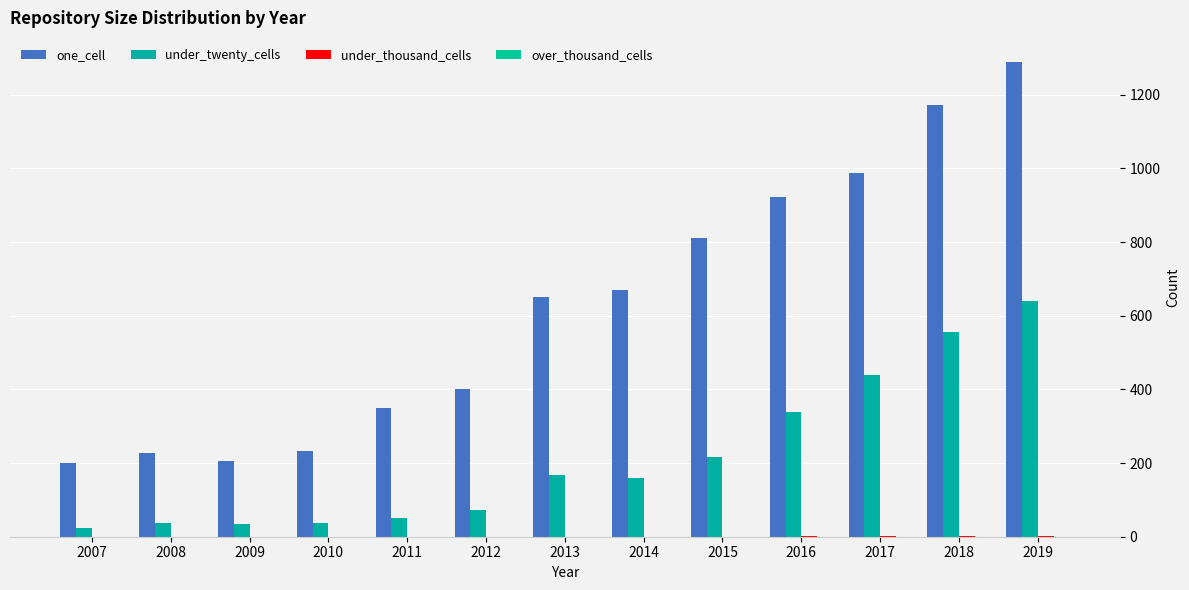

What is the approximate value of one_cell at 2008, to the nearest 100?

200